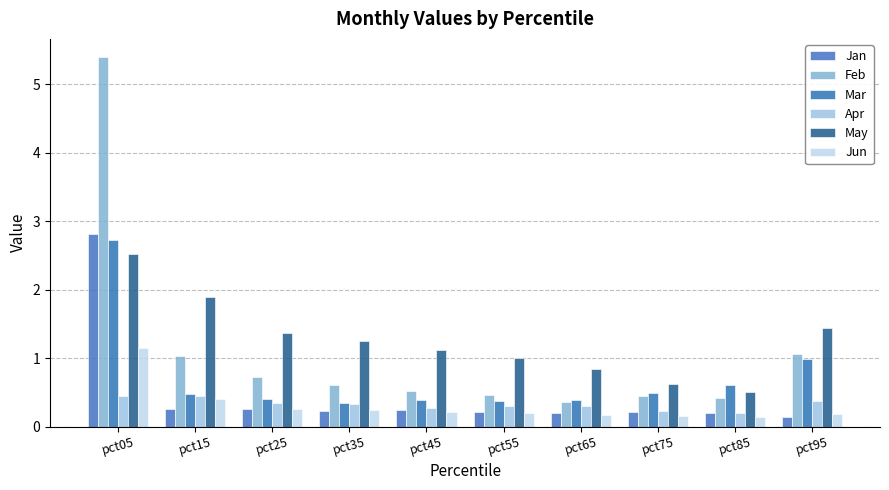

What value does the Mar series have at pct25?

0.4